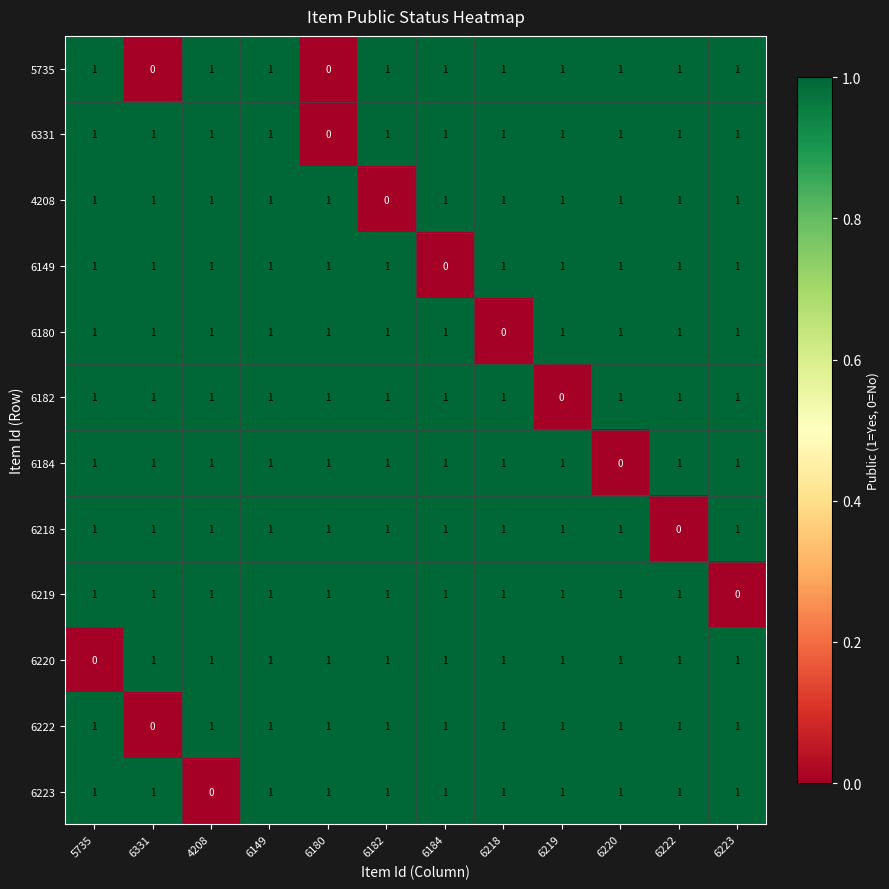

Where is 6184 nearest to the value 0?

6220